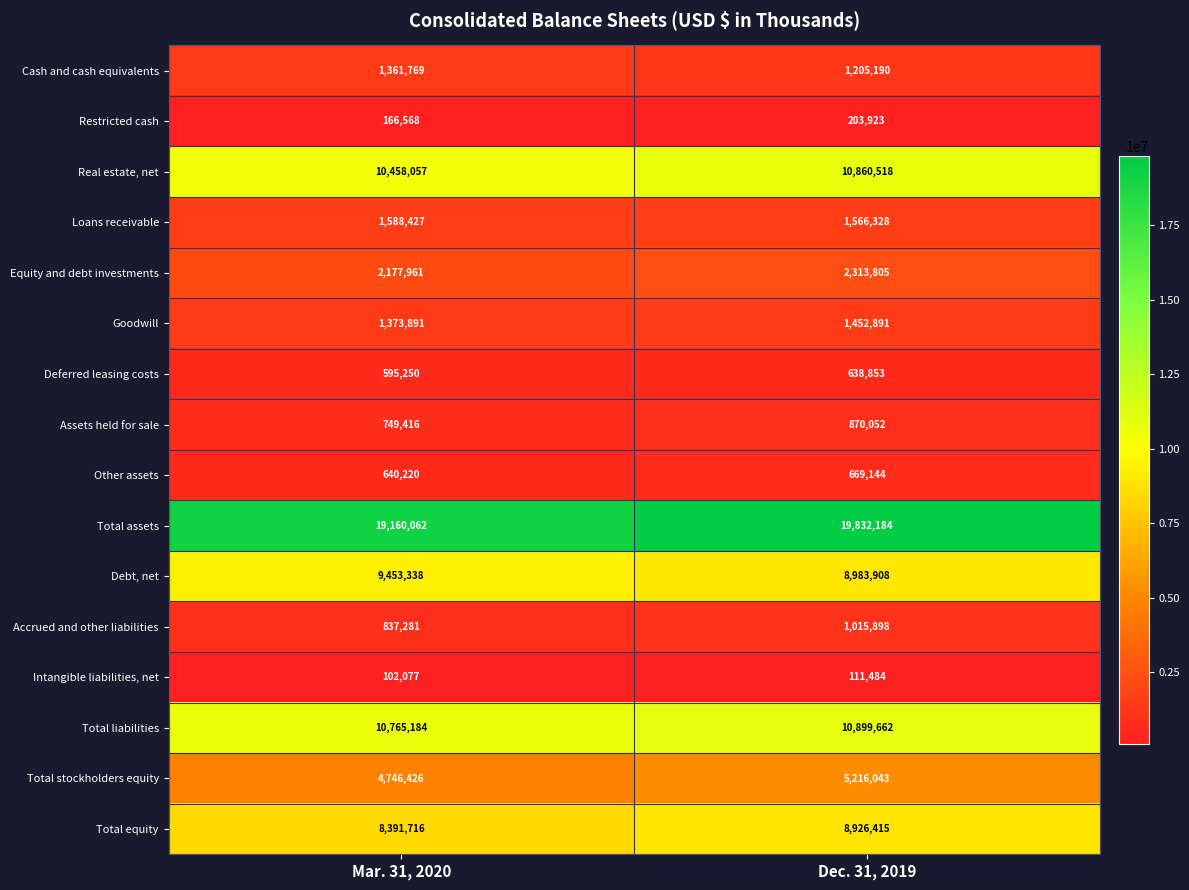

The value of Total equity at Dec. 31, 2019 is 13266551. True or false?

False